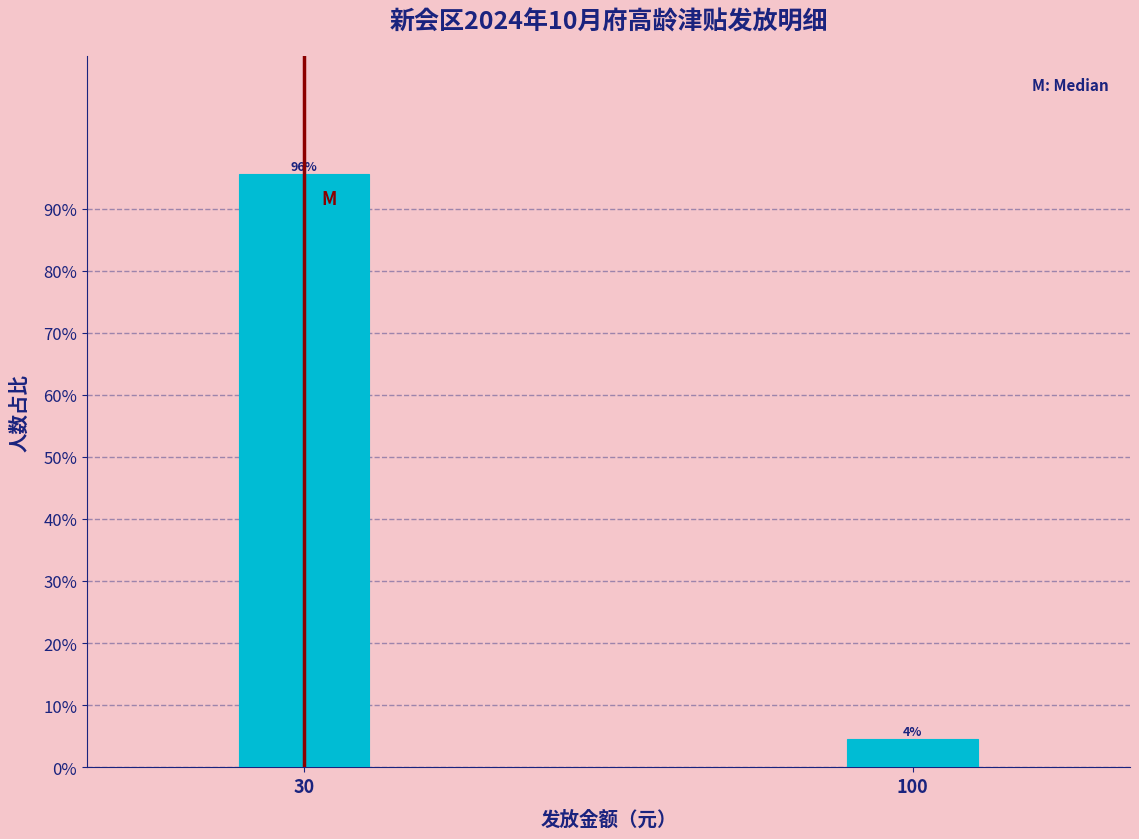

What is the sum of all values?

100.0